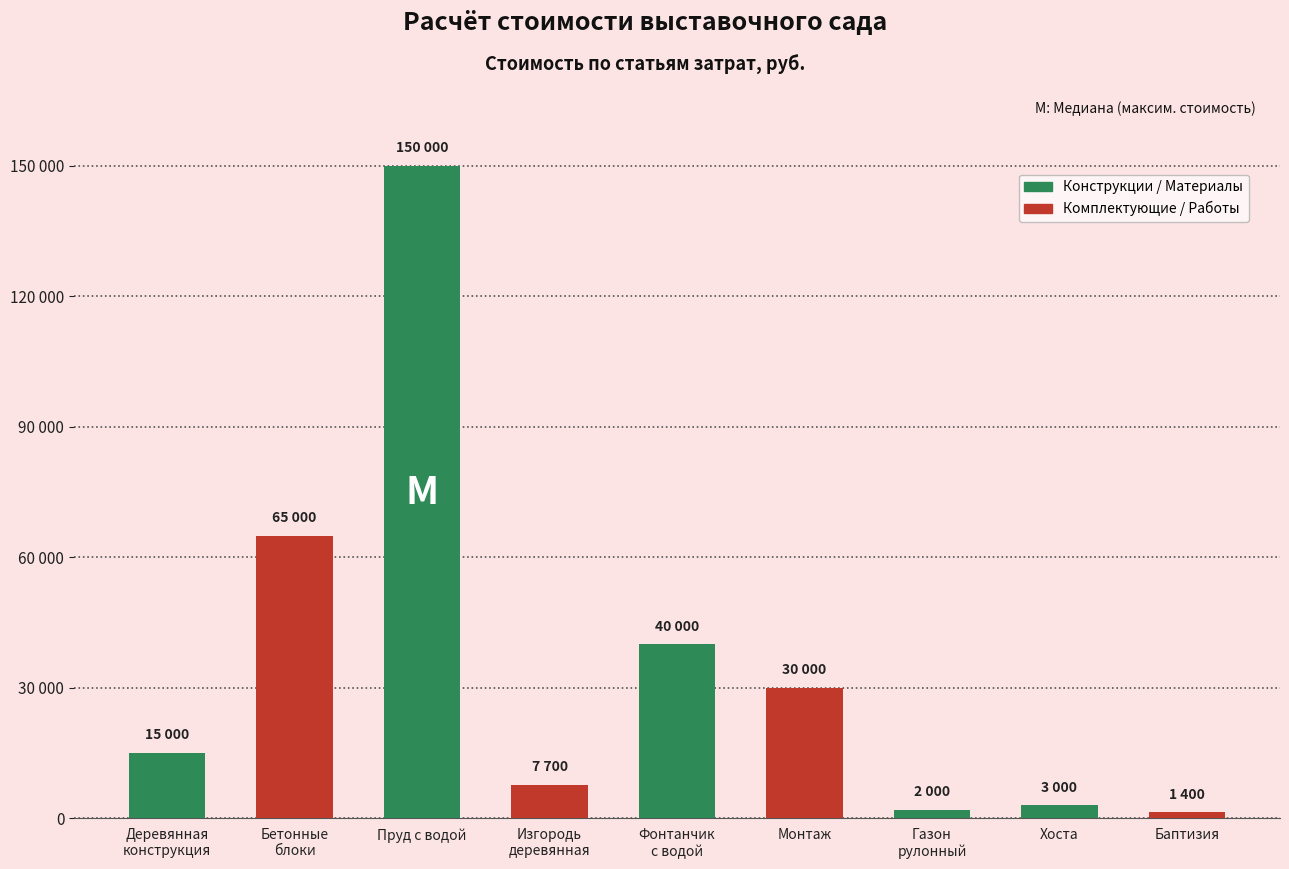

Are the bars horizontal?

No